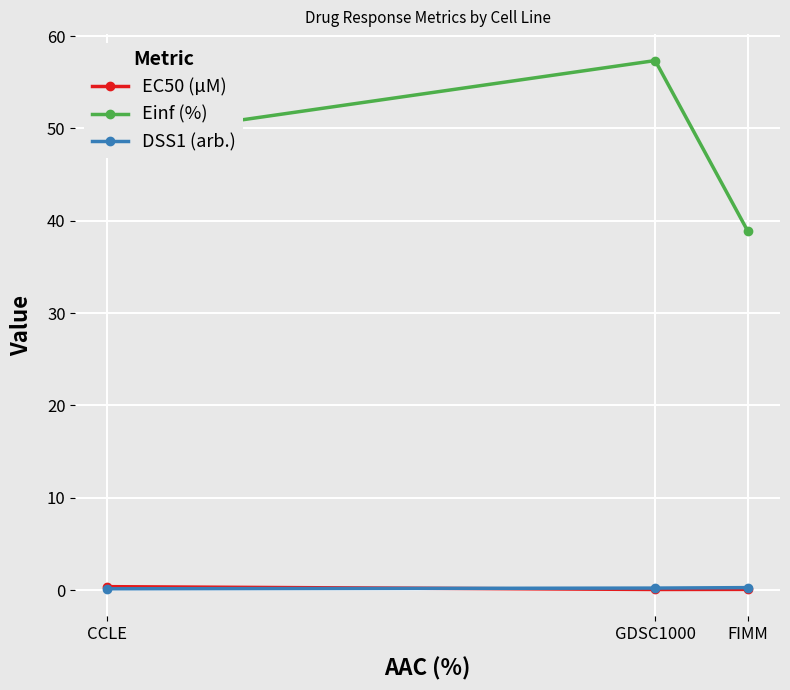

What is the approximate value of EC50 (µM) at GDSC1000?

0.1